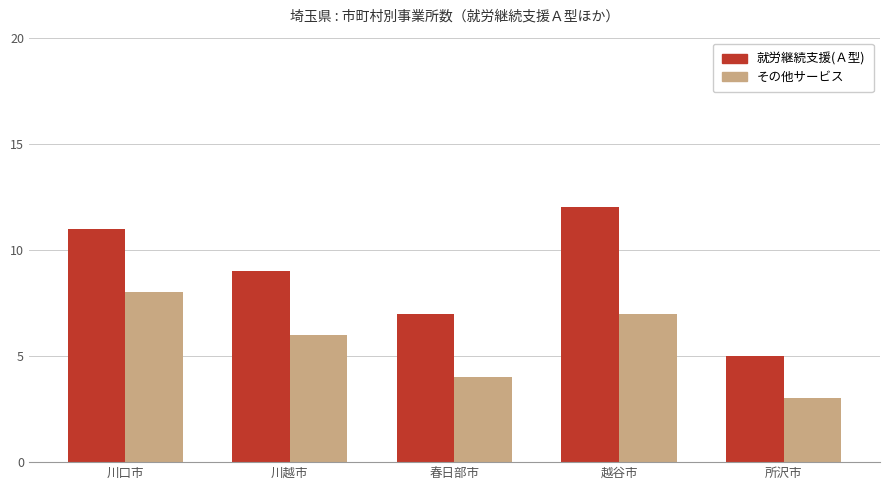

Which series has the largest total across all categories?

就労継続支援(Ａ型)